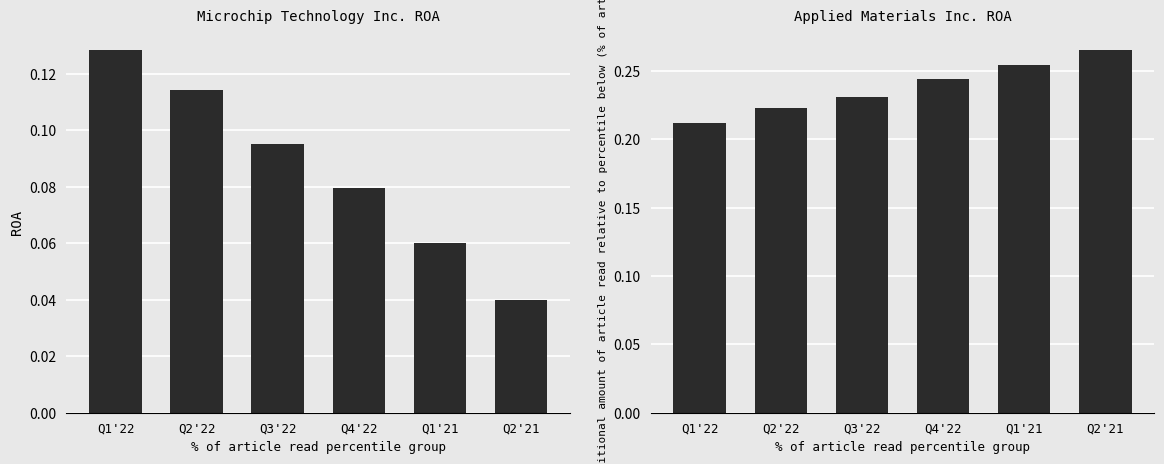

How many data points does each series have?

6